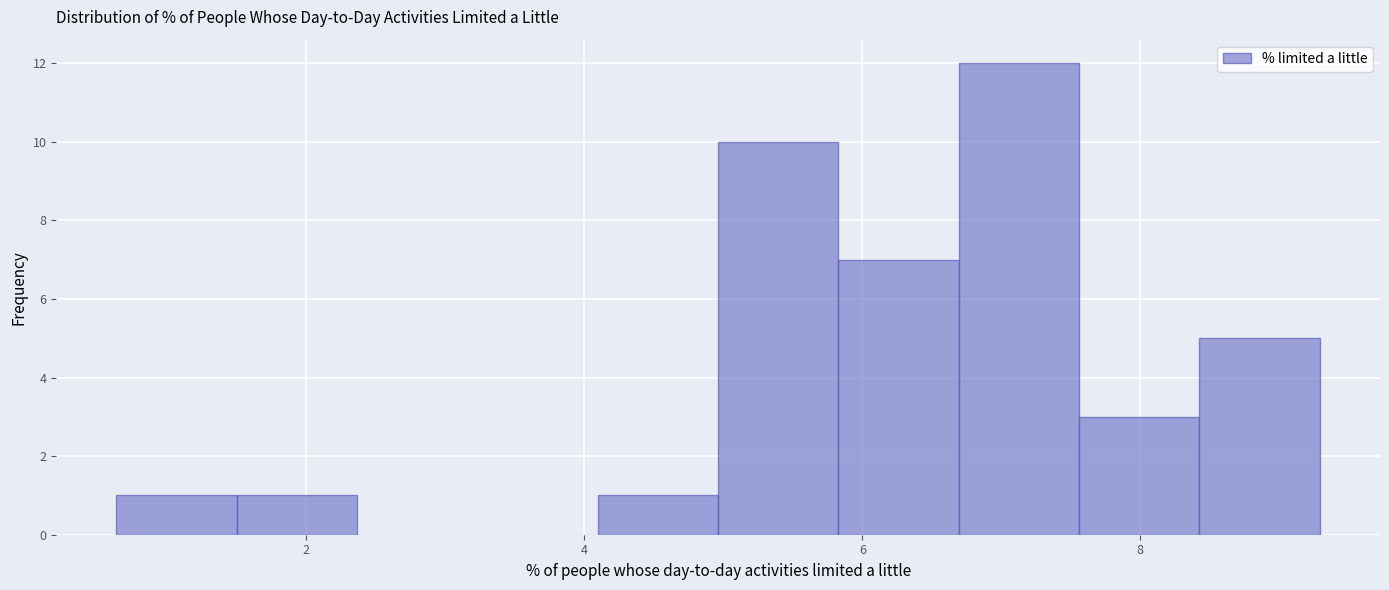

Reading left to right, transcribe this chart: for each bar, give the range it covers on the x-axis and its height. Neither the bar edges nor the heights are printed on the chart, so give them approximately, as read against the axes.

0.6 to 1.4: 1
1.4 to 2.4: 1
2.4 to 3.2: 0
3.2 to 4.0: 0
4.0 to 5.0: 1
5.0 to 5.8: 10
5.8 to 6.6: 7
6.6 to 7.6: 12
7.6 to 8.4: 3
8.4 to 9.2: 5